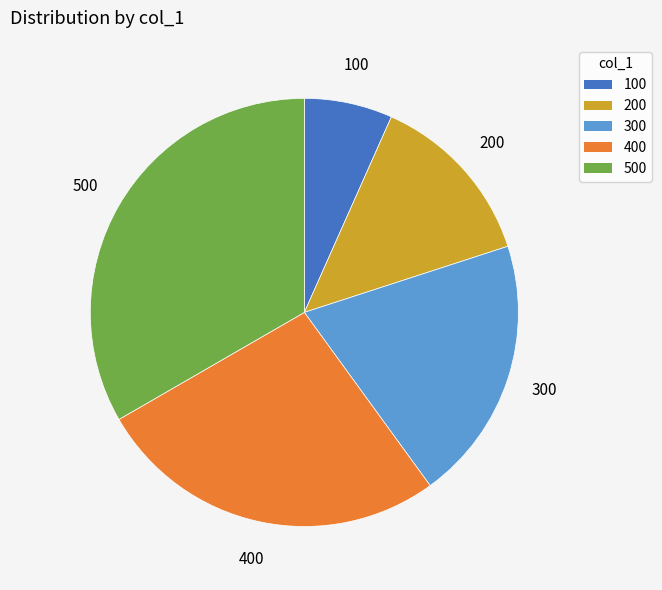

Which slice is the largest?

500